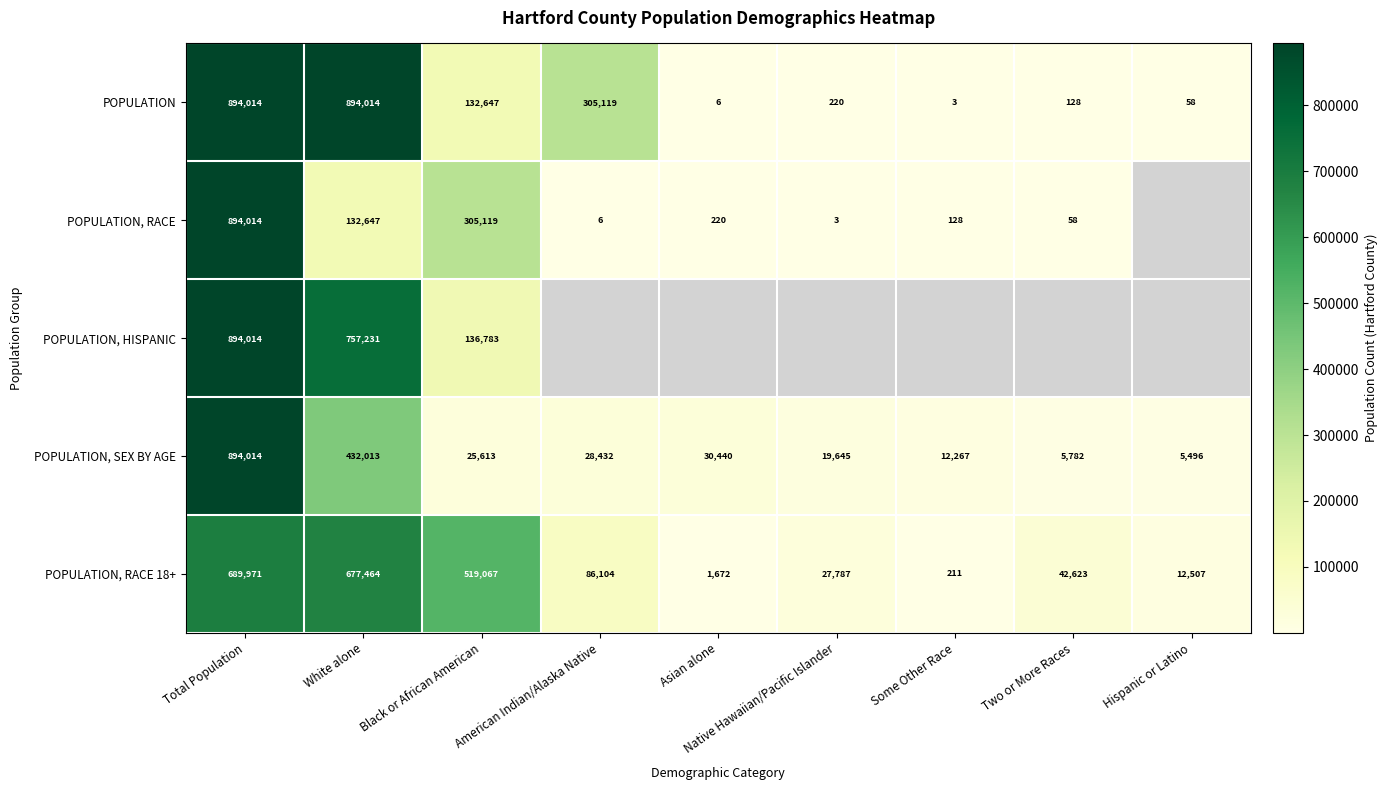

Which series changed the most between Total Population and Black or African American?

POPULATION, SEX BY AGE